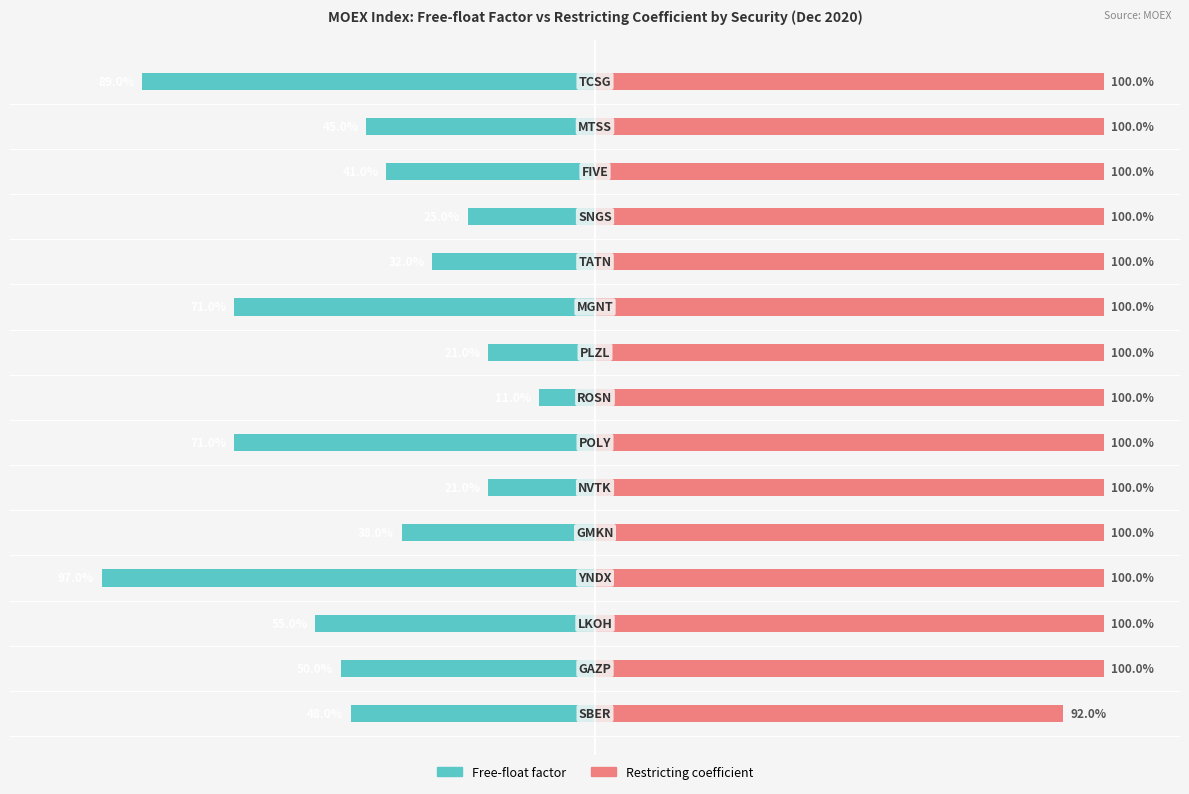

What is the sum of all Restricting coefficient values?

1492.0